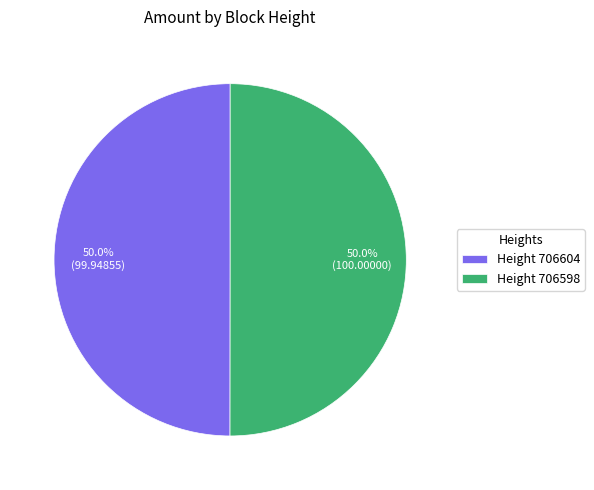

Count the number of slices in the pie.

2